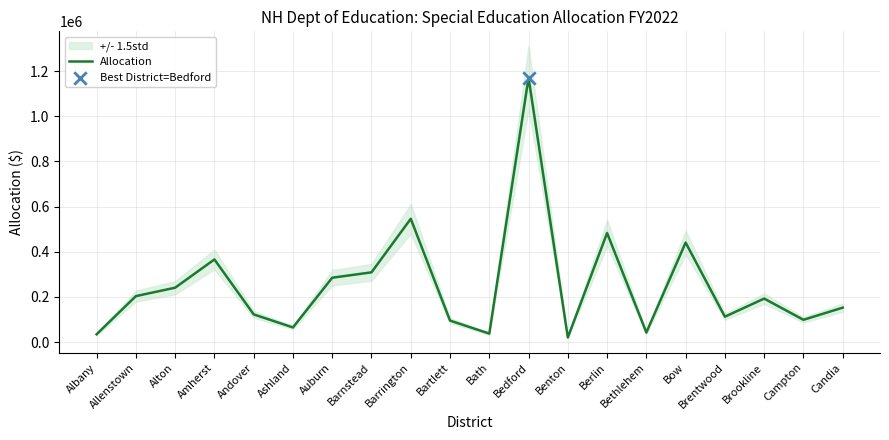

What is the ratio of the value at Allenstown to the value at Auburn?

0.7